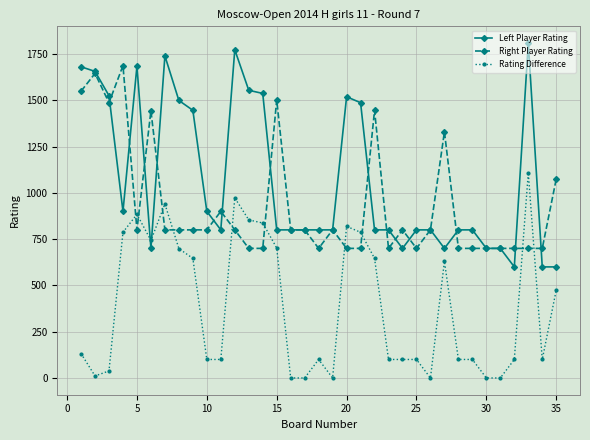

What is the value of the Left Player Rating point at the 13th from the left?

1554